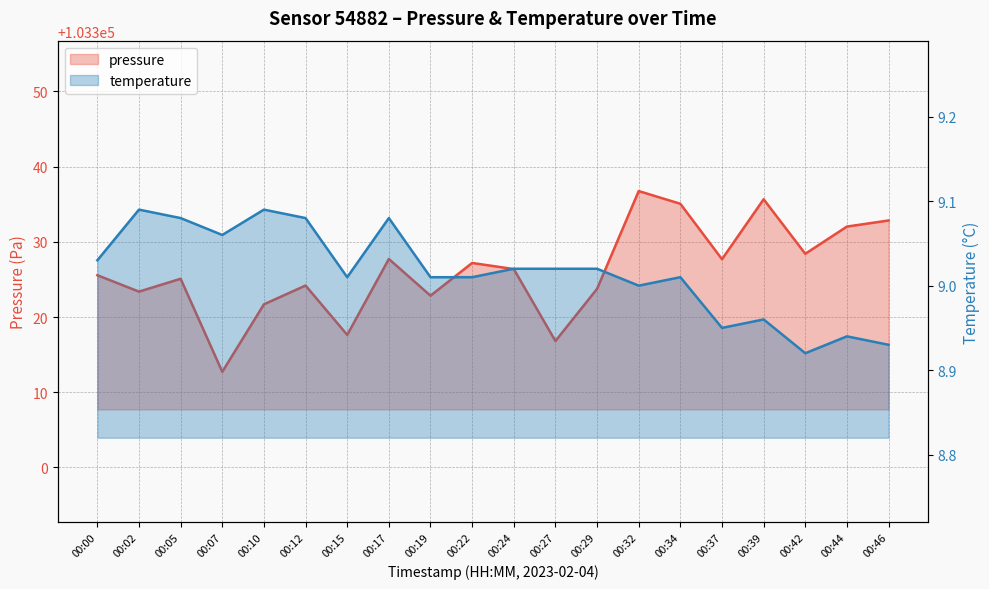

Reading left to right, extract all data points from this chart.

pressure: 00:00=103325.6	00:02=103323.4	00:05=103325.1	00:07=103312.7	00:10=103321.7	00:12=103324.2	00:15=103317.6	00:17=103327.7	00:19=103322.8	00:22=103327.2	00:24=103326.4	00:27=103316.8	00:29=103323.8	00:32=103336.8	00:34=103335.1	00:37=103327.7	00:39=103335.7	00:42=103328.4	00:44=103332.0	00:46=103332.8
temperature: 00:00=9.0	00:02=9.1	00:05=9.1	00:07=9.1	00:10=9.1	00:12=9.1	00:15=9.0	00:17=9.1	00:19=9.0	00:22=9.0	00:24=9.0	00:27=9.0	00:29=9.0	00:32=9.0	00:34=9.0	00:37=8.9	00:39=9.0	00:42=8.9	00:44=8.9	00:46=8.9